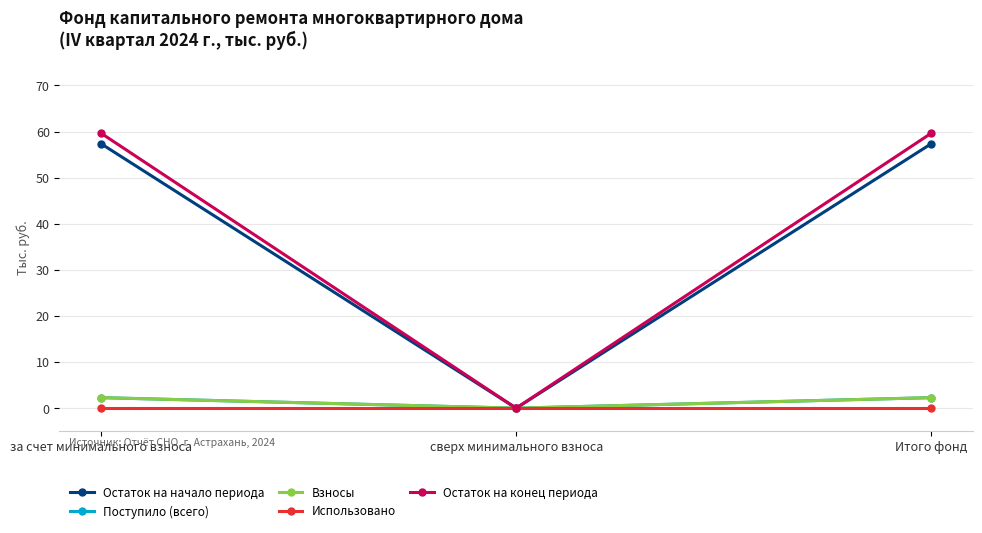

Which label corresponds to the largest value in the chart?

за счет минимального взноса